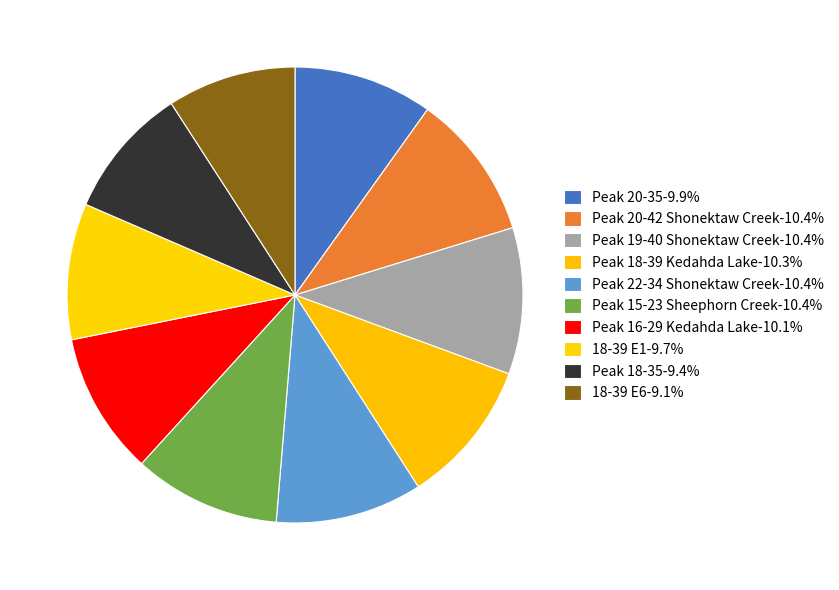

To the nearest percent, what is the average slice percentage?

10%